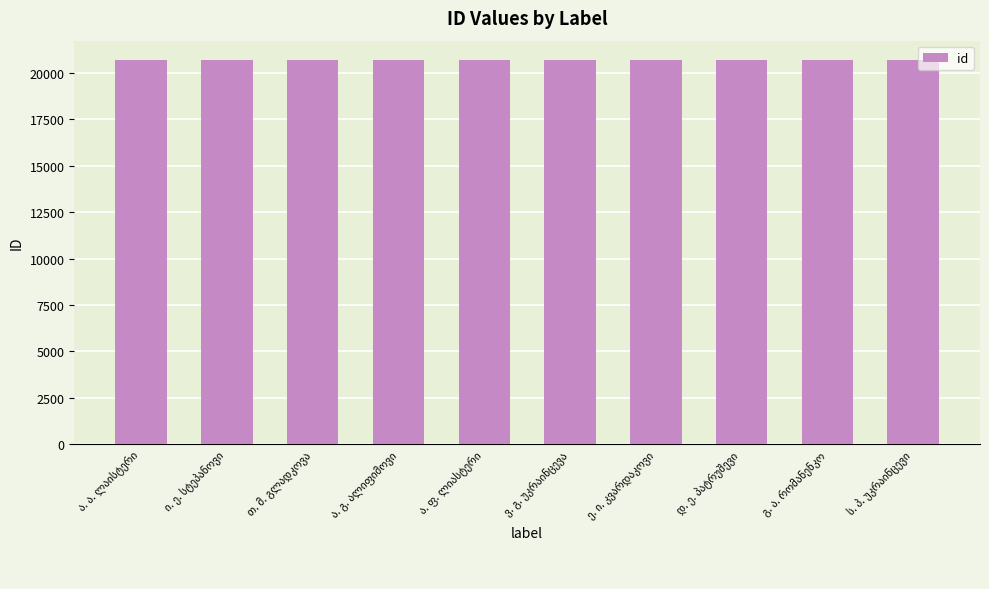

How many series are shown in this chart?

1